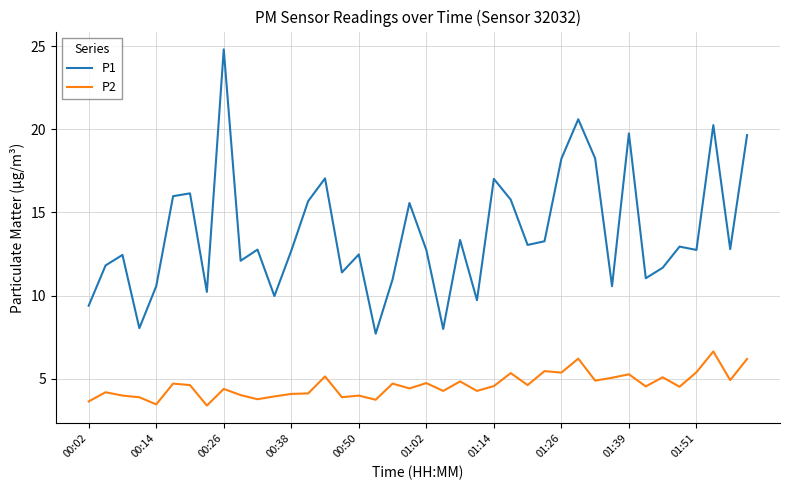

At how many categories does at least one series exceed 14?

14